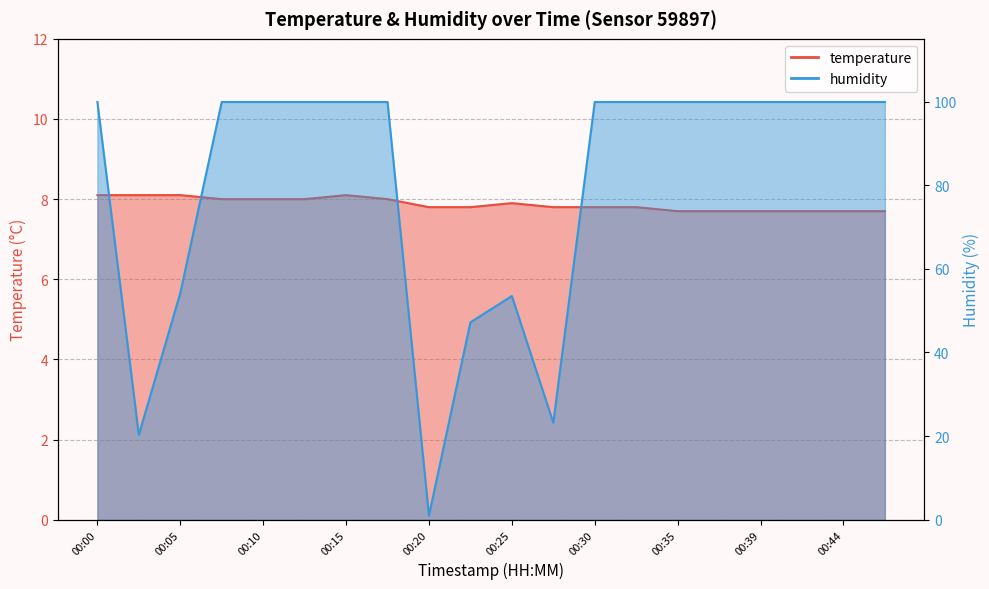

The temperature_line series shows 8.1 at 00:05. True or false?

True